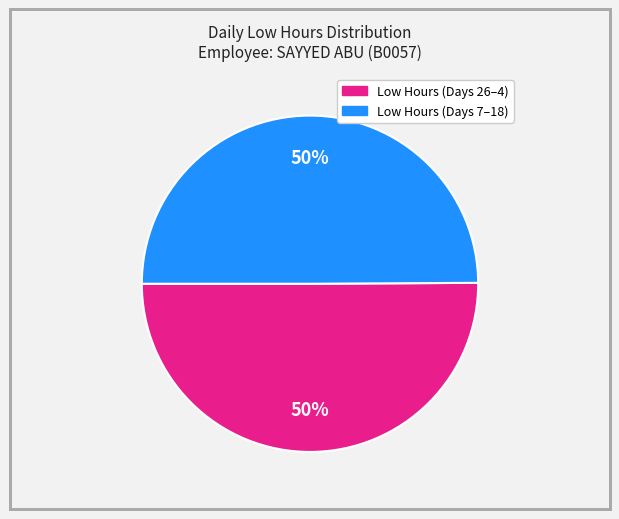

Count the number of slices in the pie.

2